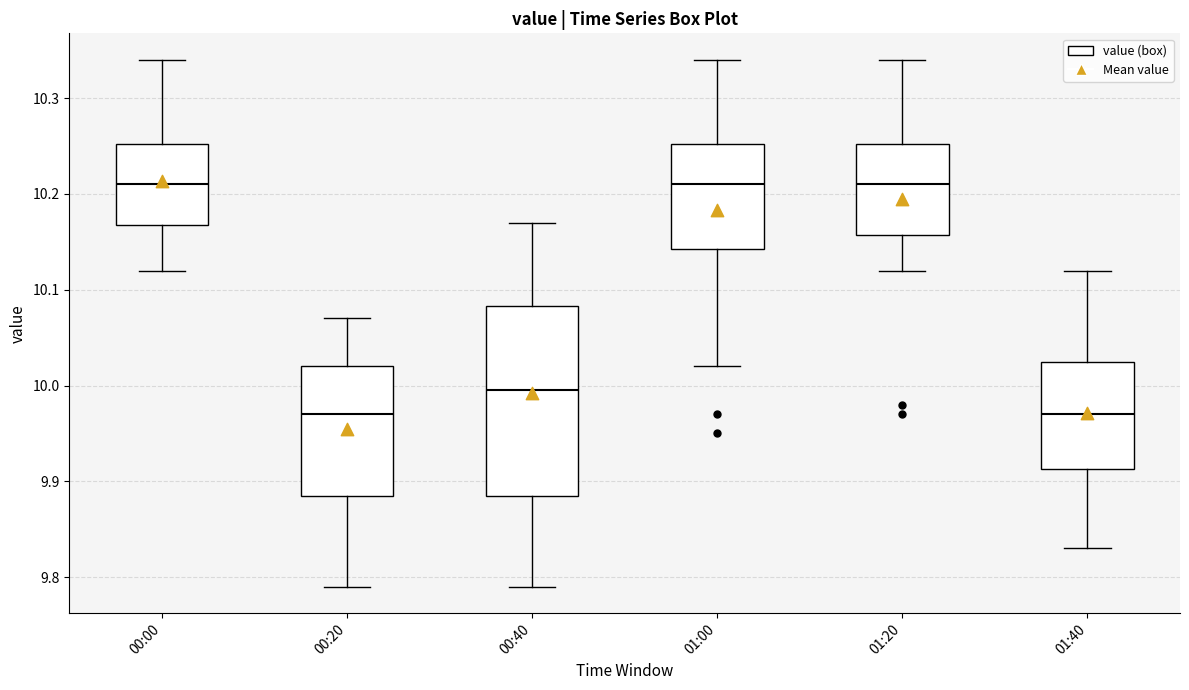

Reading left to right, transcribe this box plot: for each box, give where its median line is, the range the box spans, and where its two whiskers end, as read against the y-axis. The values are not printed on the chart, so give them approximately, as read against the axis.

00:00: median 10.21, box 10.17 to 10.25, whiskers 10.12 to 10.34
00:20: median 9.97, box 9.89 to 10.02, whiskers 9.79 to 10.07
00:40: median 10.00, box 9.89 to 10.08, whiskers 9.79 to 10.17
01:00: median 10.21, box 10.14 to 10.25, whiskers 10.02 to 10.34
01:20: median 10.21, box 10.16 to 10.25, whiskers 10.12 to 10.34
01:40: median 9.97, box 9.91 to 10.03, whiskers 9.83 to 10.12